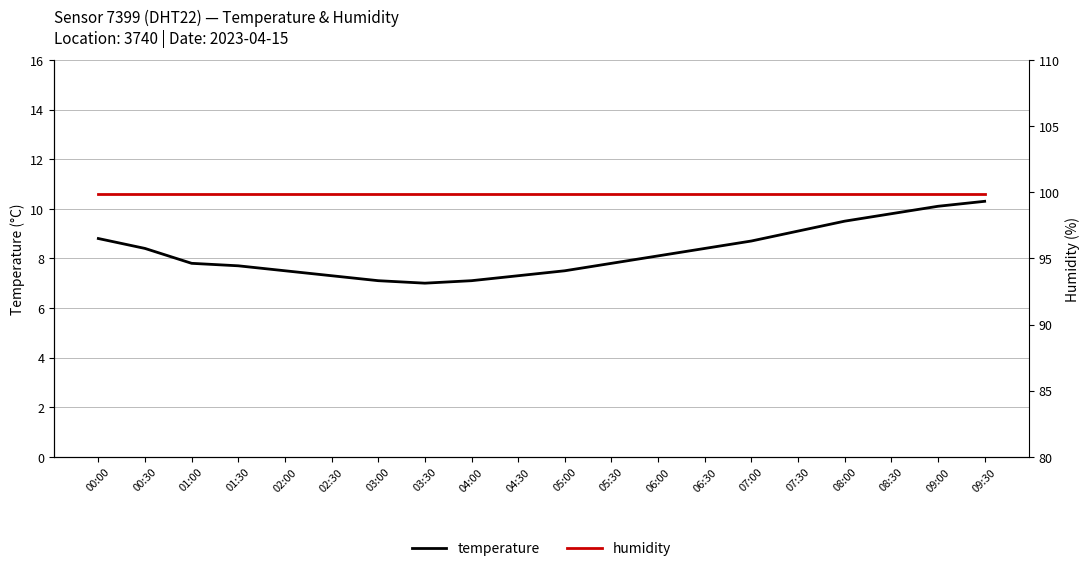

At which label does humidity reach its peak?

00:00